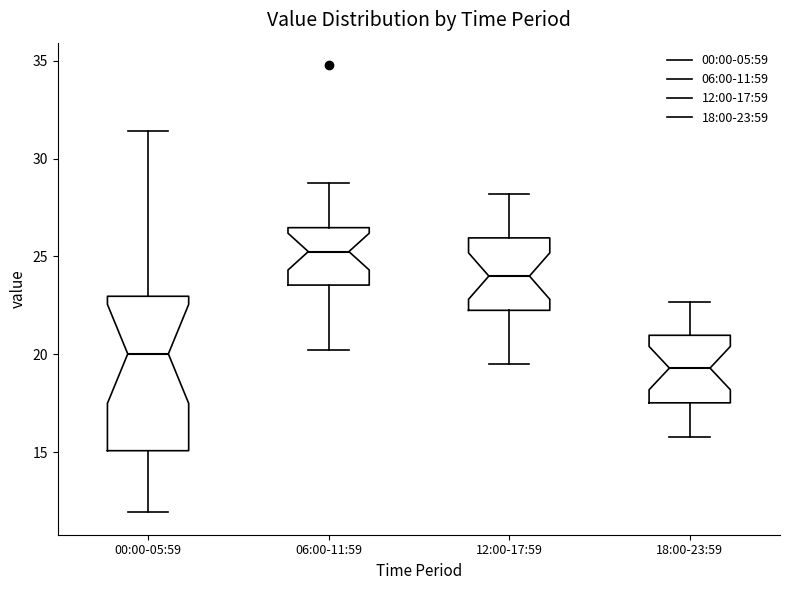

Reading left to right, read every box against the y-axis: the position of its median line, the range the box covers, and the ends of its whiskers. The values are not printed on the chart, so give them approximately, as read against the axis.

00:00-05:59: median 20.0, box 15.0 to 23.0, whiskers 12.0 to 31.5
06:00-11:59: median 25.5, box 23.5 to 26.5, whiskers 20.0 to 29.0
12:00-17:59: median 24.0, box 22.5 to 26.0, whiskers 19.5 to 28.0
18:00-23:59: median 19.5, box 17.5 to 21.0, whiskers 16.0 to 22.5